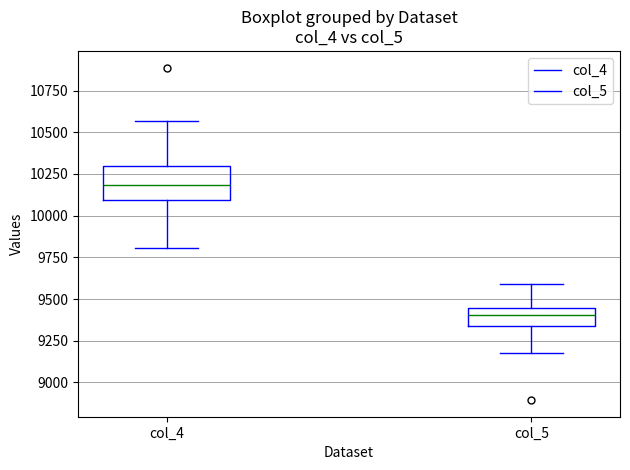

Which box has the lowest median line?

col_5